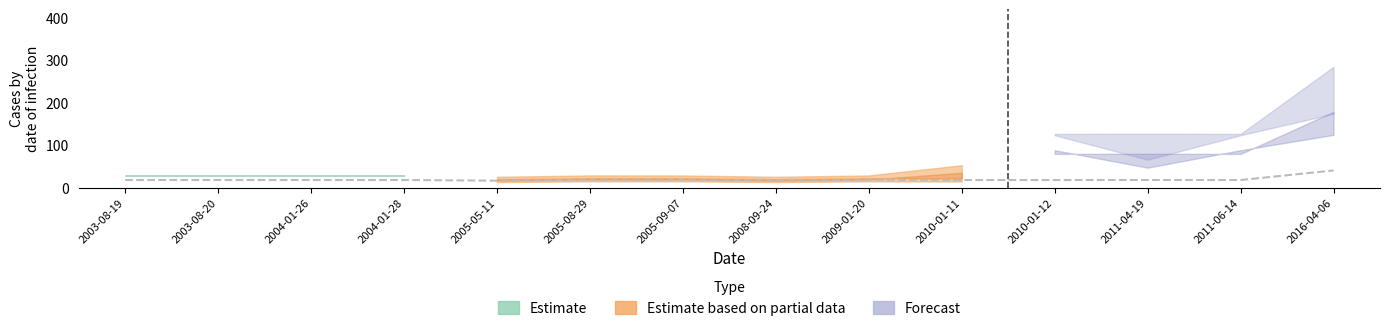

Where does the data first go above 18?

2003-08-19